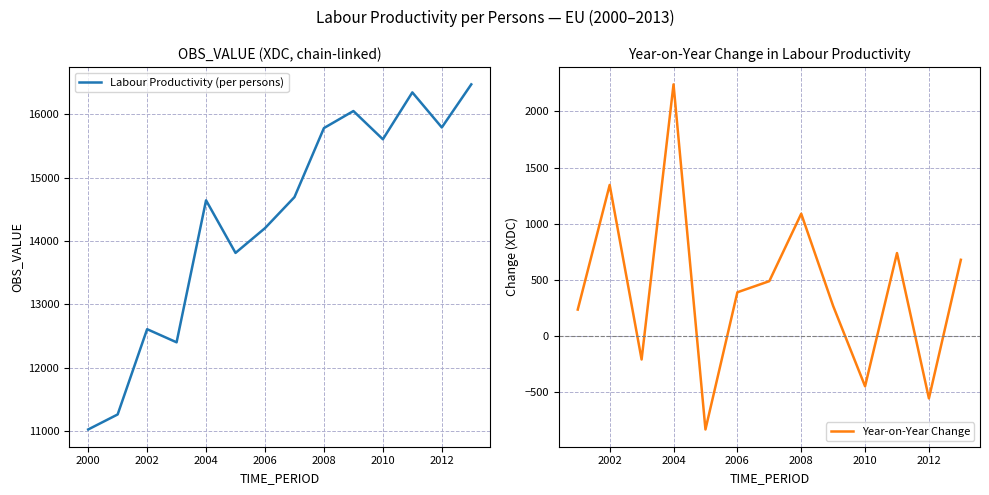

Reading left to right, list all the values displayed in this chart.

2000=11027.0	2001=11263.9	2002=12609.6	2003=12402.4	2004=14643.1	2005=13813.3	2006=14204.0	2007=14693.7	2008=15783.3	2009=16052.2	2010=15606.6	2011=16346.4	2012=15793.2	2013=16473.0